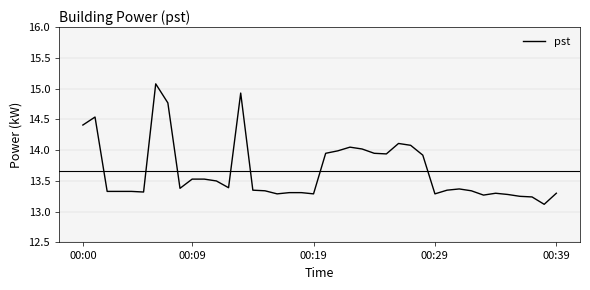

What is the difference between the maximum and minimum values?

2.0